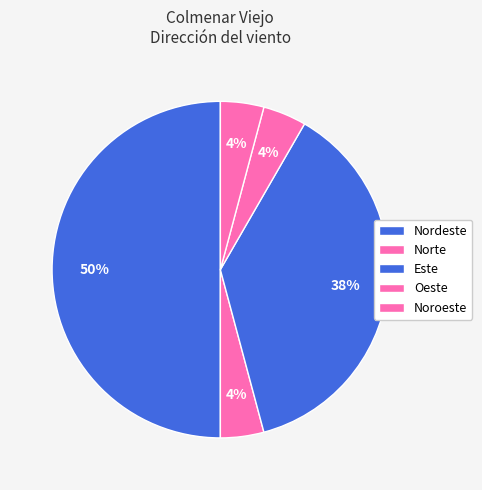

Is it true that Norte is 16% of the pie?

False